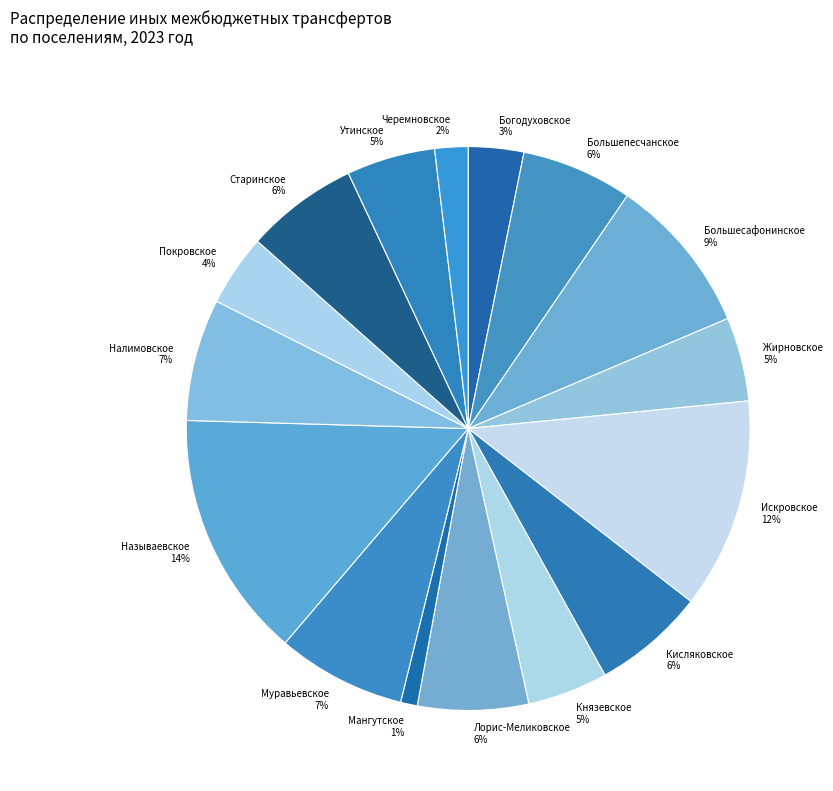

True or false: Налимовское accounts for 7% of the total.

True